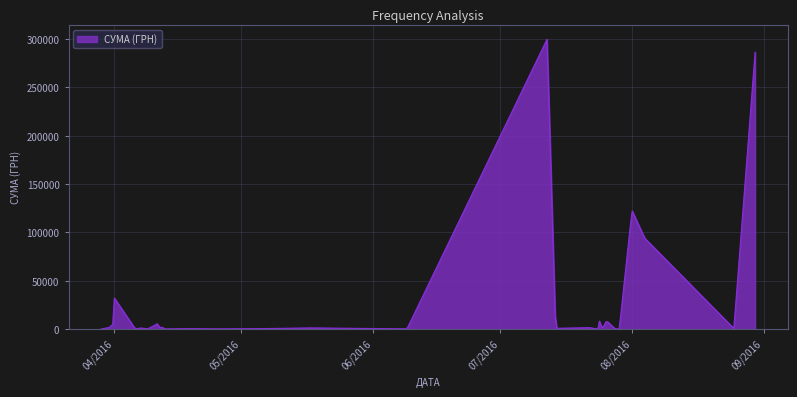

What is the maximum value shown in the chart?

299763.8